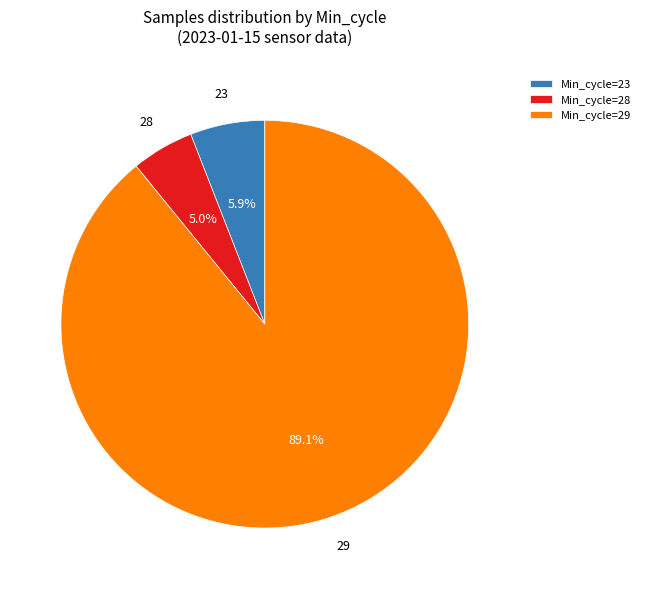

Which has a higher value, Min_cycle=29 or Min_cycle=23?

Min_cycle=29